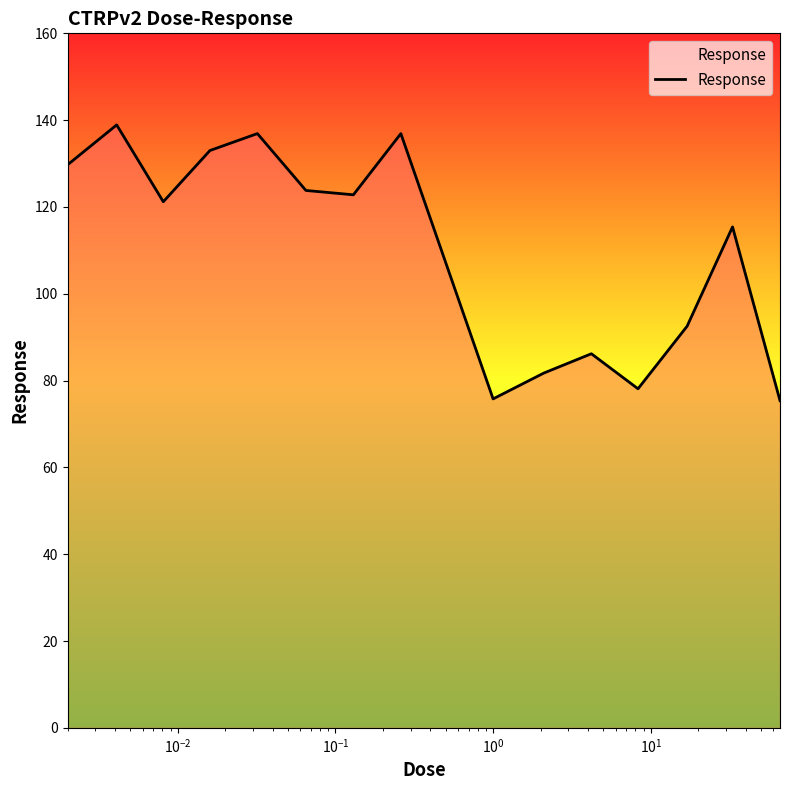

What is the maximum value shown in the chart?

138.9